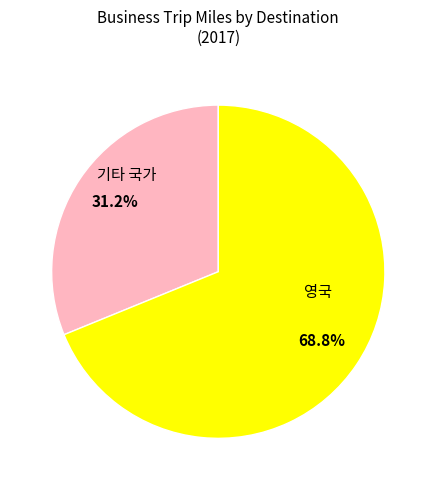

Is there any slice that represents more than half of the pie?

Yes